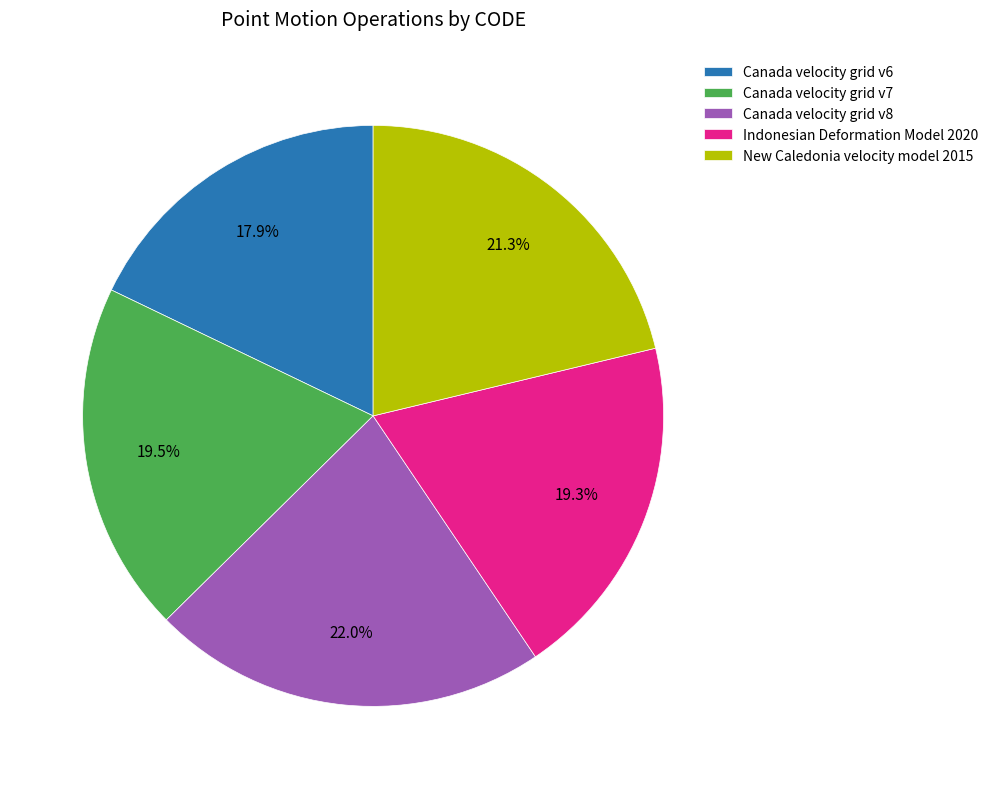

Which has a higher value, New Caledonia velocity model 2015 or Canada velocity grid v6?

New Caledonia velocity model 2015